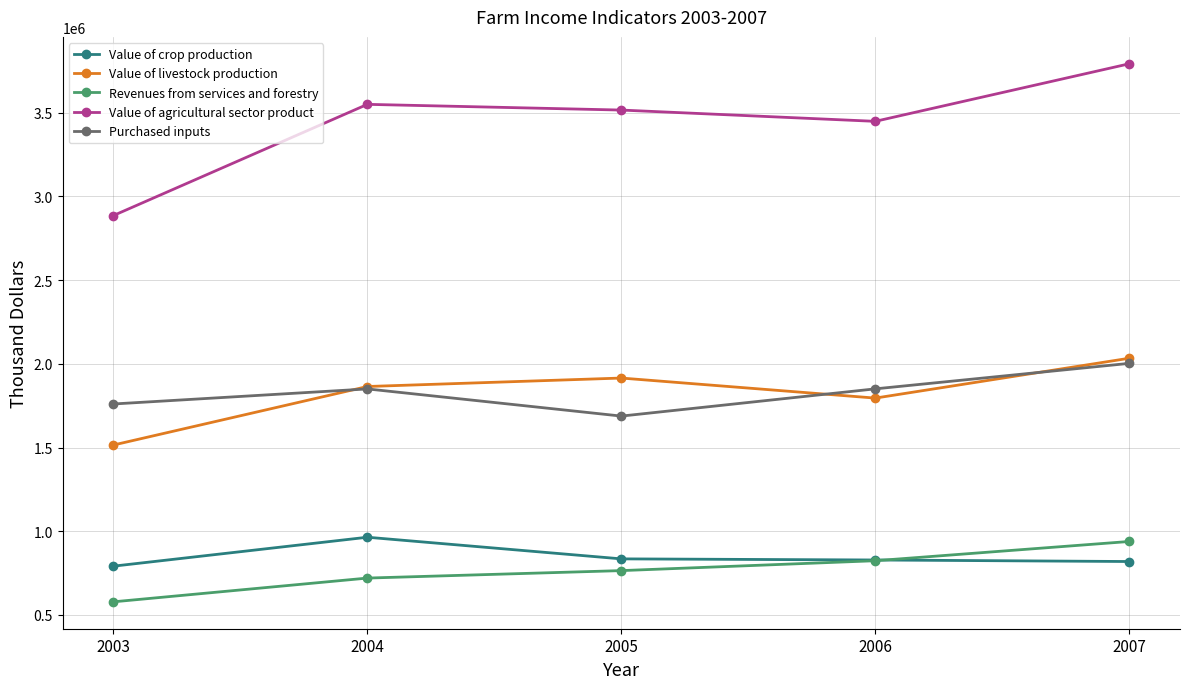

True or false: Value of crop production and Revenues from services and forestry cross at least once.

True